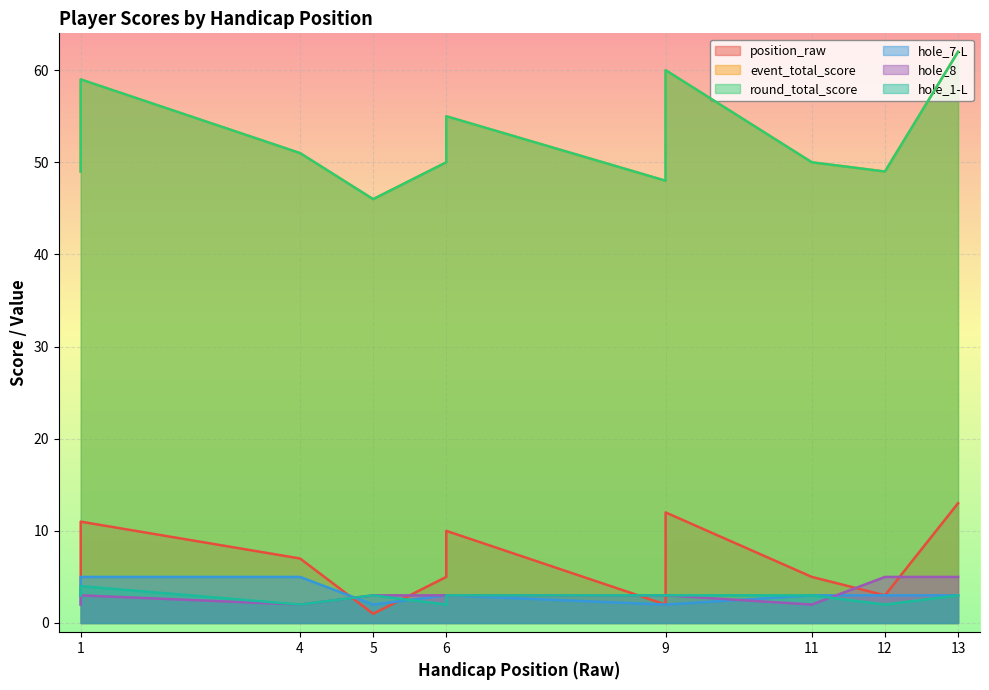

What is the total value across all series at 1?

108